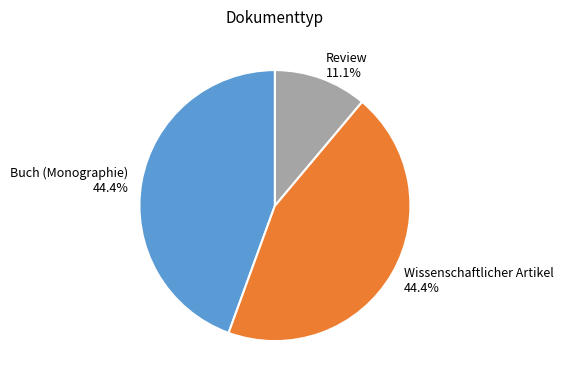

To the nearest percent, what is the difference between the largest and smallest slice percentages?

33%